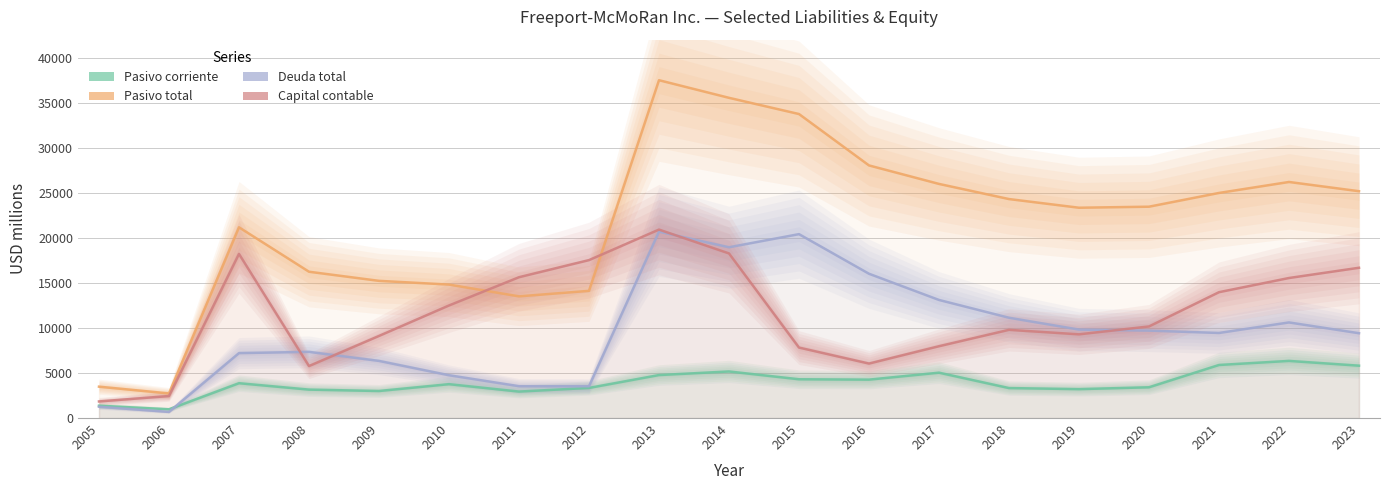

What is the value of the Capital contable point at the 8th from the left?

17543